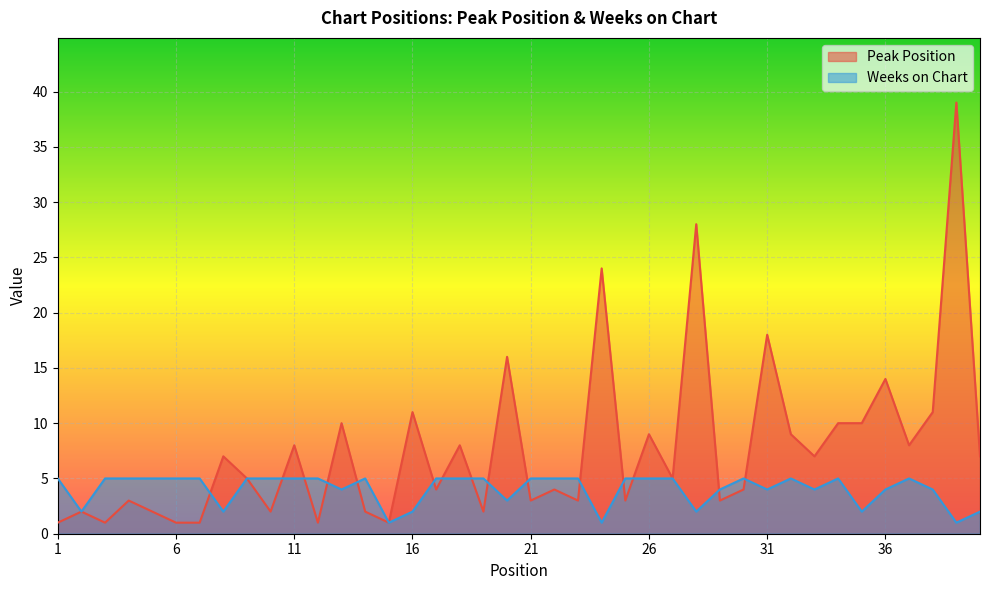

Which category has the highest value in the Weeks on Chart series?

1